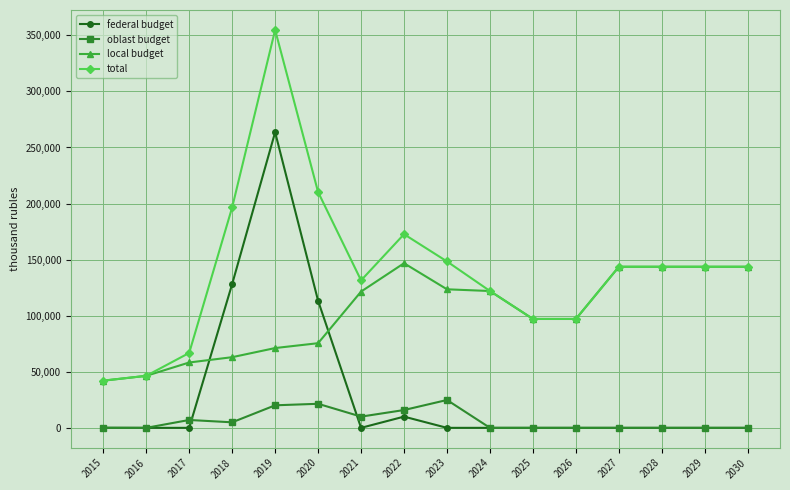

True or false: federal budget and total cross at least once.

False